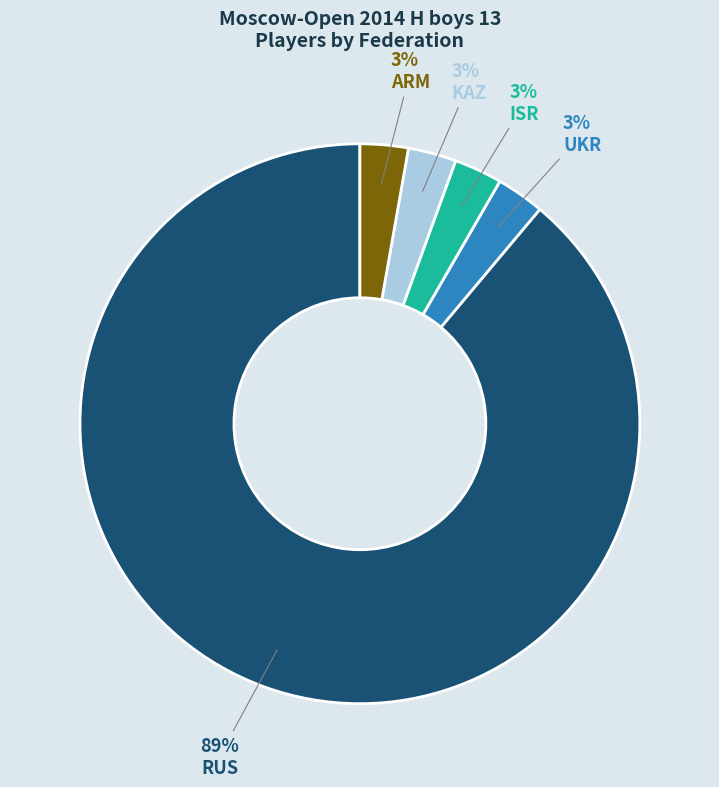

Do KAZ and UKR together represent more than half of the pie?

No